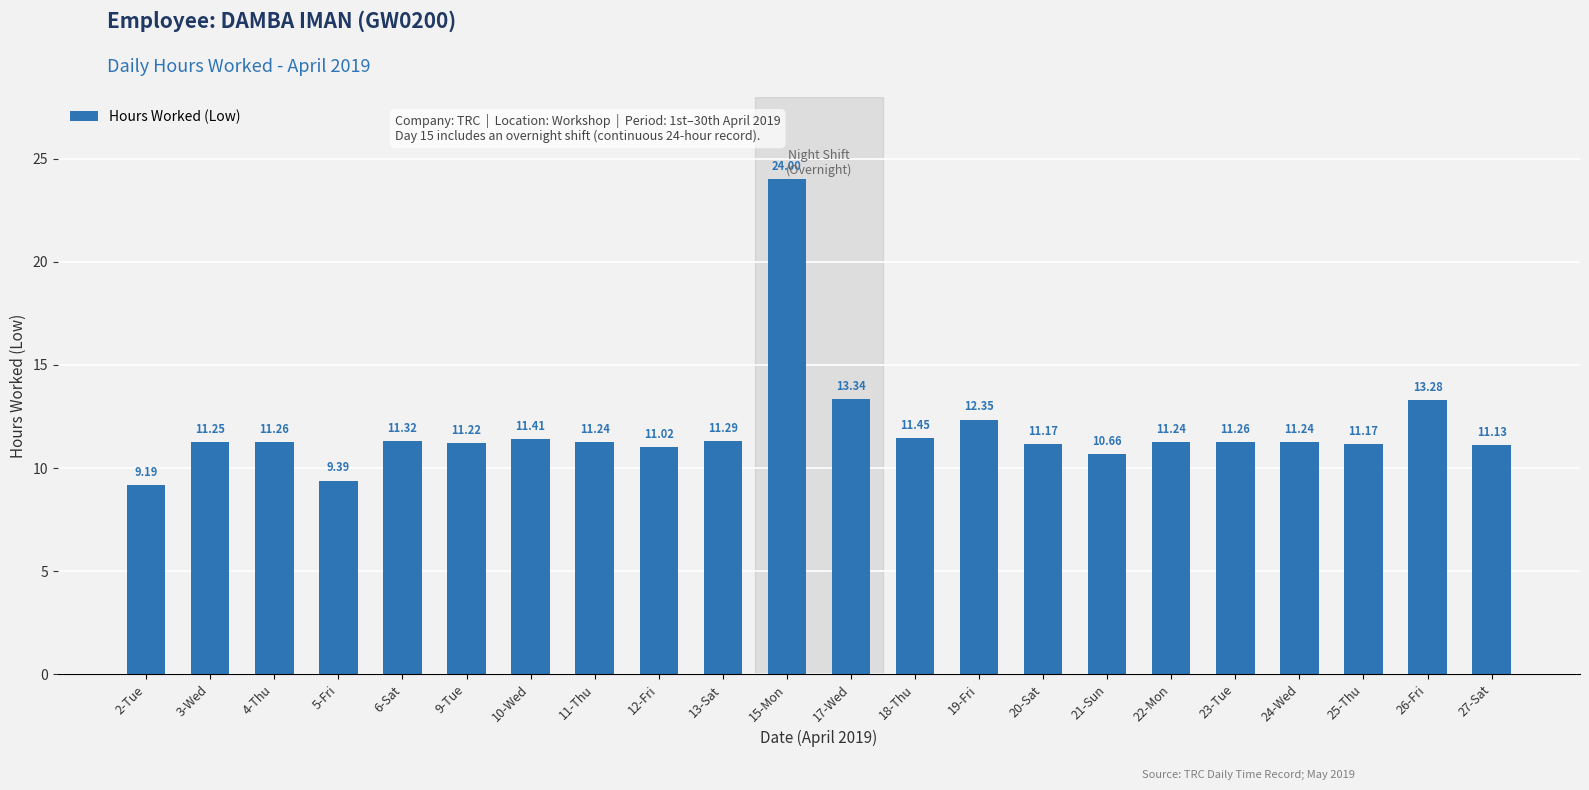

What is the difference between the maximum and second lowest values?

14.6